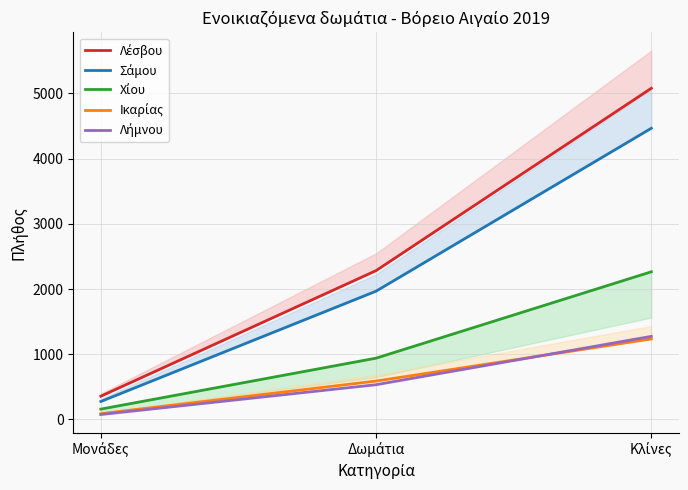

What value does the Λέσβου series have at Μονάδες, to the nearest 100?

400